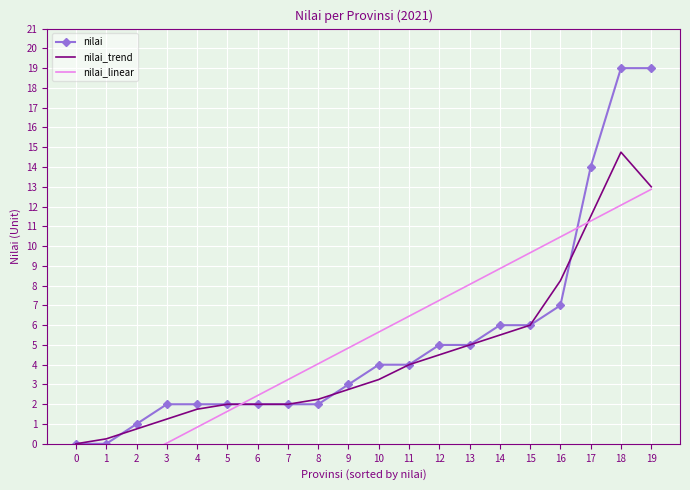

How many series are shown in this chart?

3